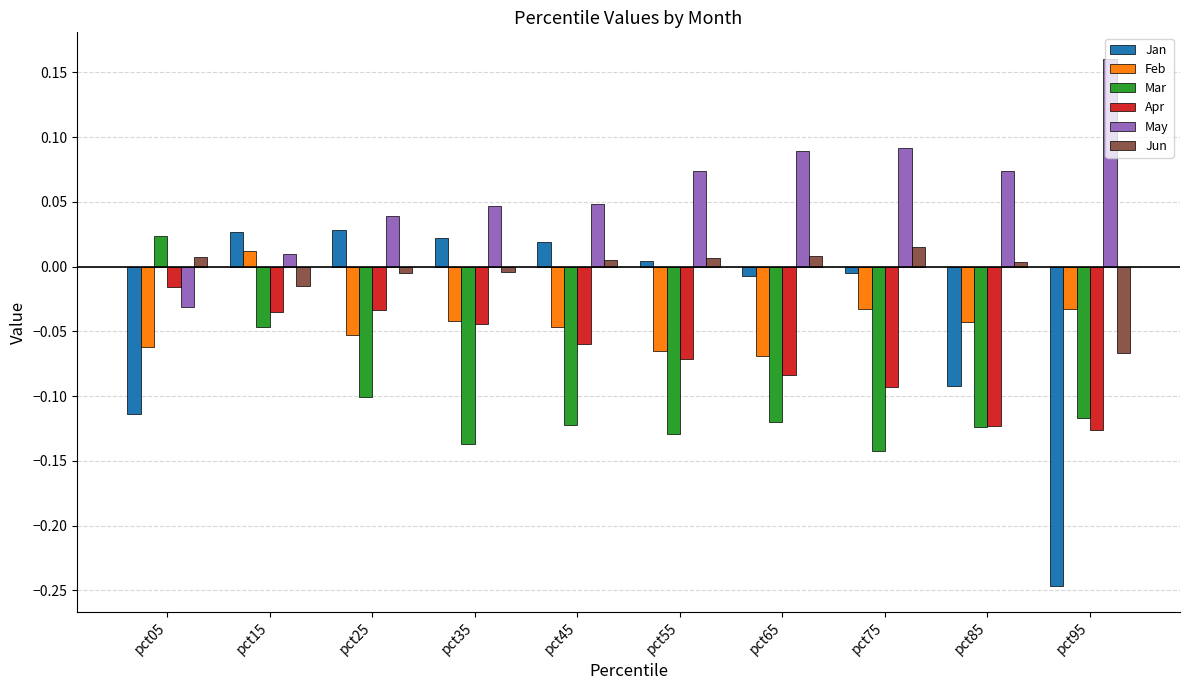

Is it true that Mar equals -0.1 at pct55?

True